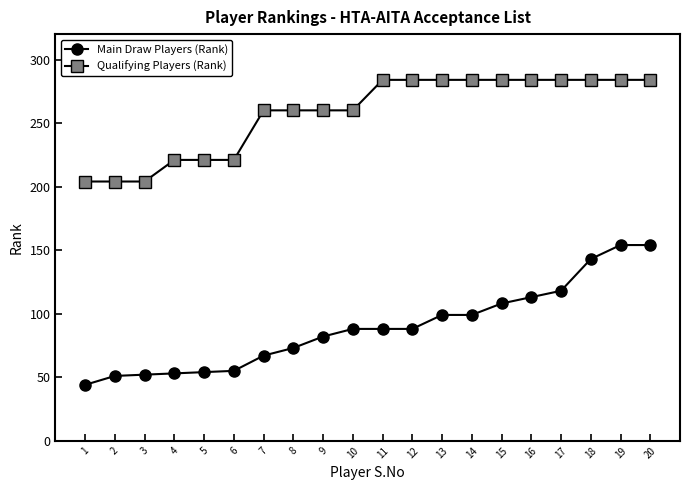

At how many categories does at least one series exceed 100?

20